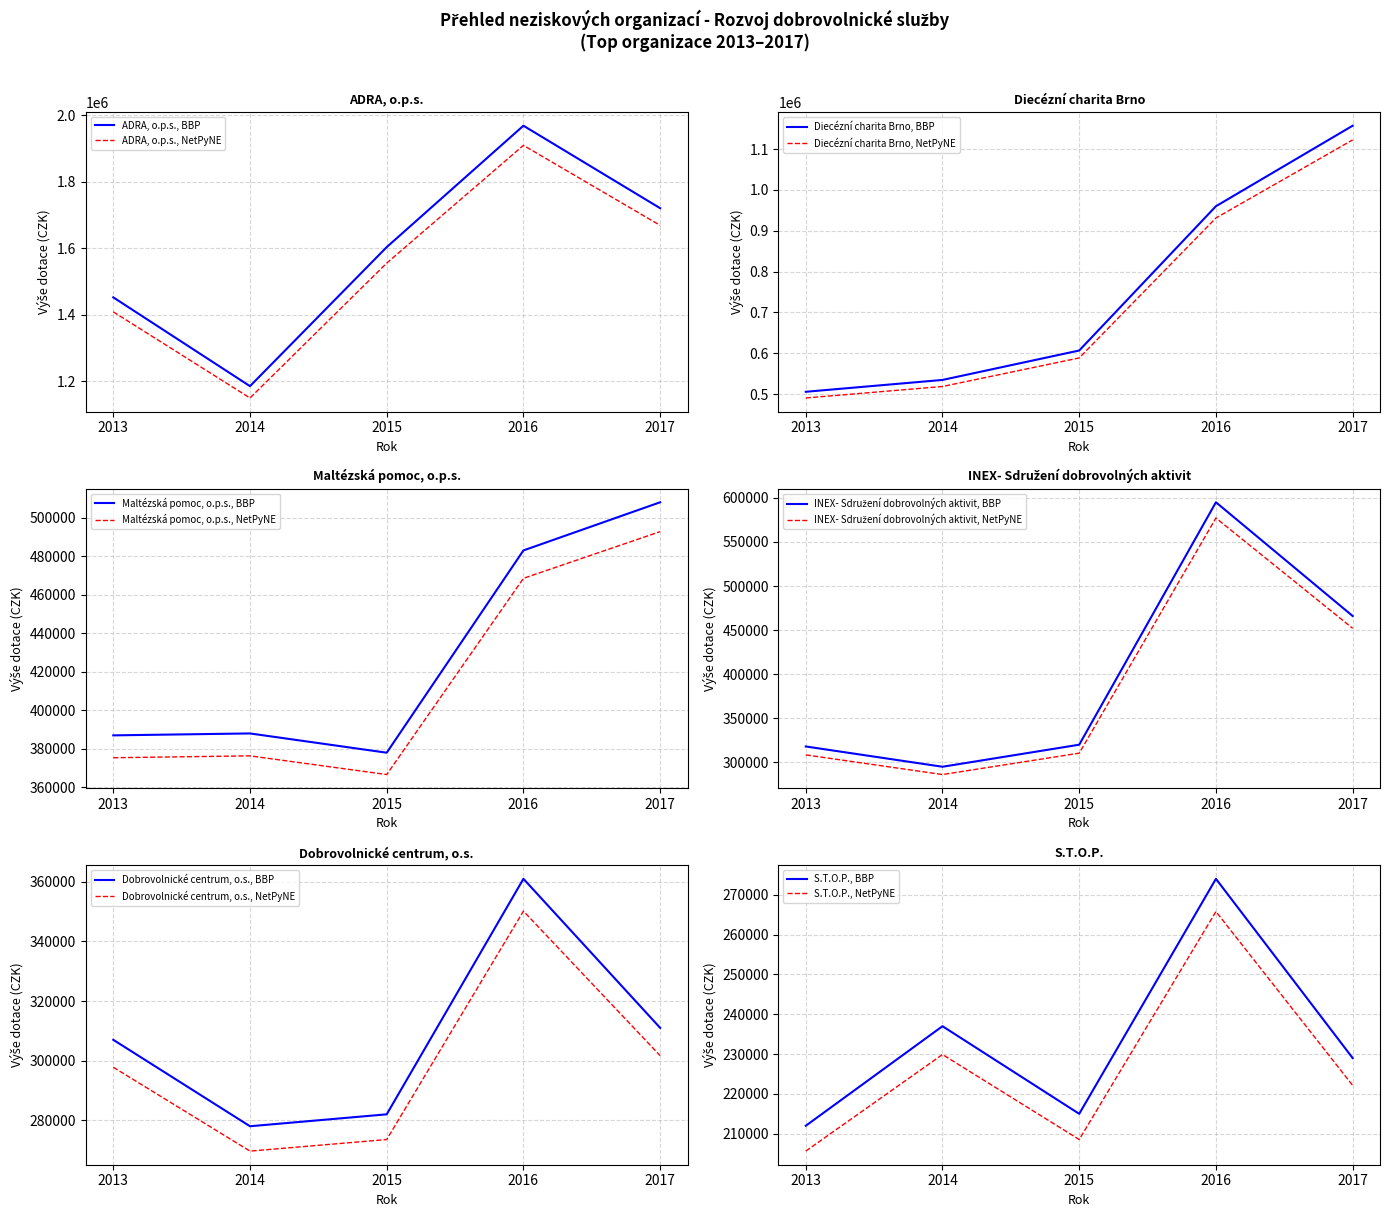

True or false: Maltézská pomoc, o.p.s. and S.T.O.P. cross at least once.

False